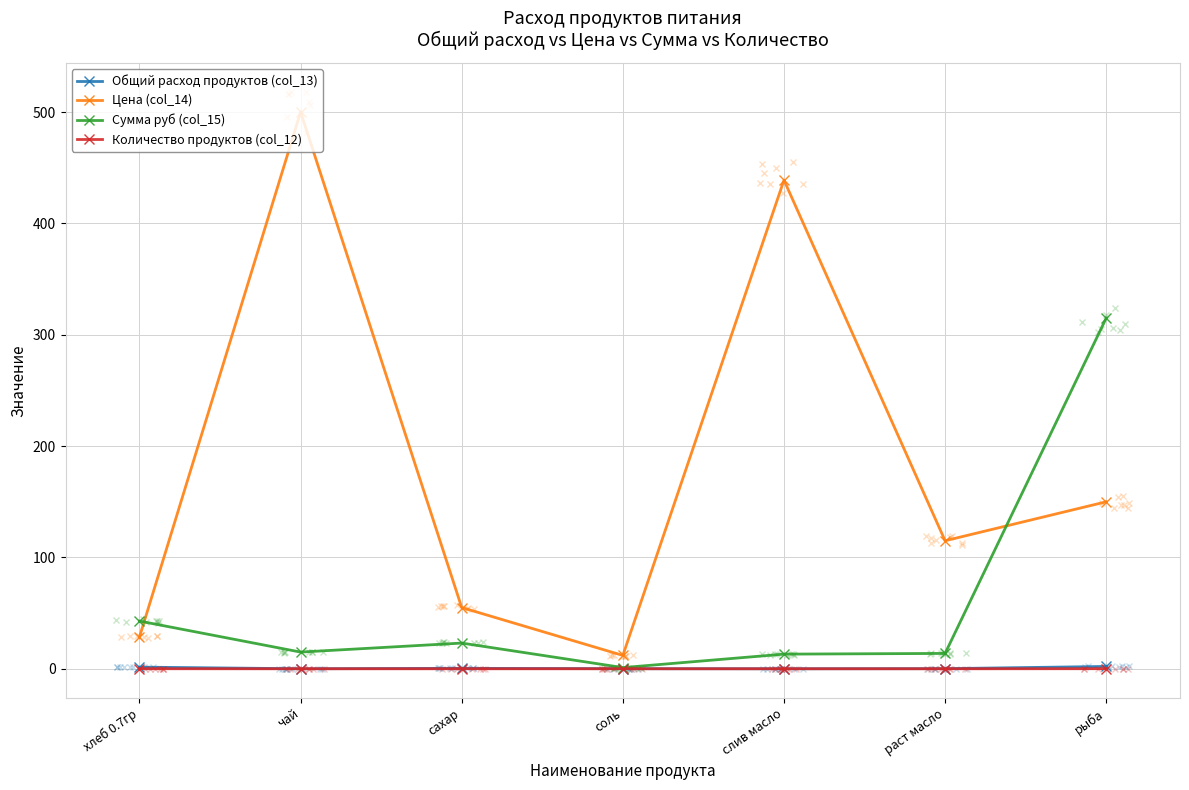

Reading left to right, transcribe all the data shown in this chart.

Общий расход продуктов (col_13): 1.5	0.0	0.4	0.1	0.0	0.1	2.1
Цена (col_14): 28.6	500.0	55.0	12.0	438.9	115.0	150.0
Сумма руб (col_15): 42.9	15.0	23.1	1.1	13.2	13.8	315.0
Количество продуктов (col_12): 0.1	0.0	0.0	0.0	0.0	0.0	0.1